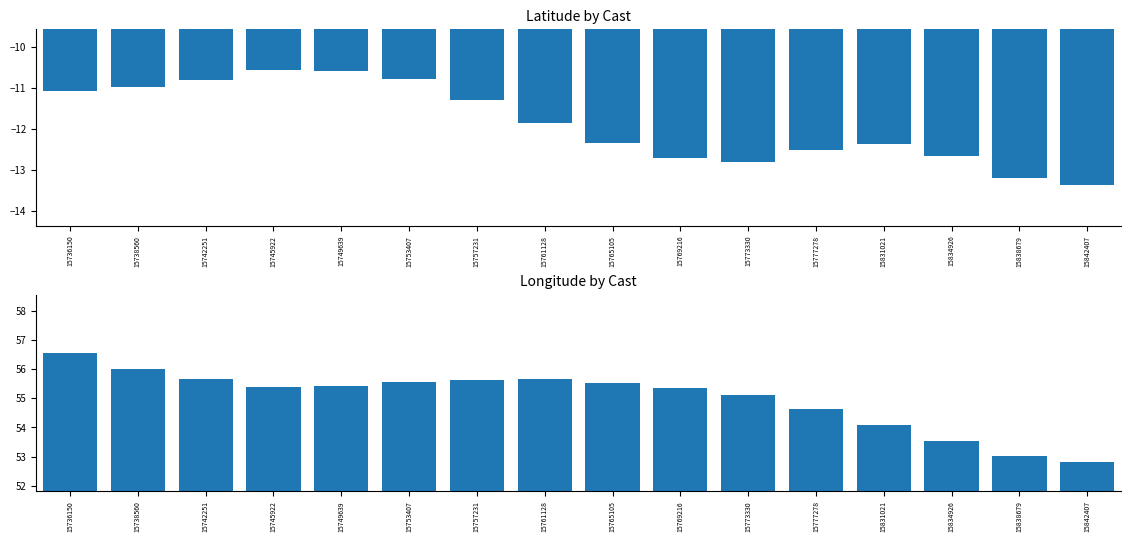

Count the number of categories in the chart.

16